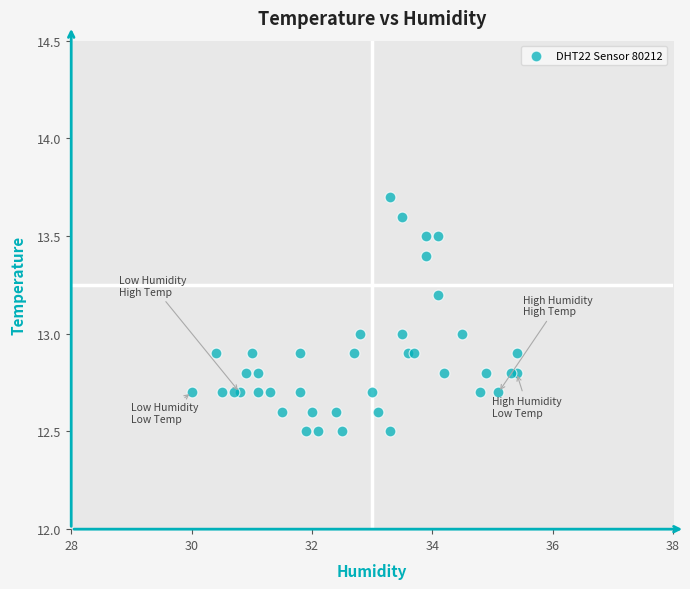

What is the range of X values (max minus min)?

5.4